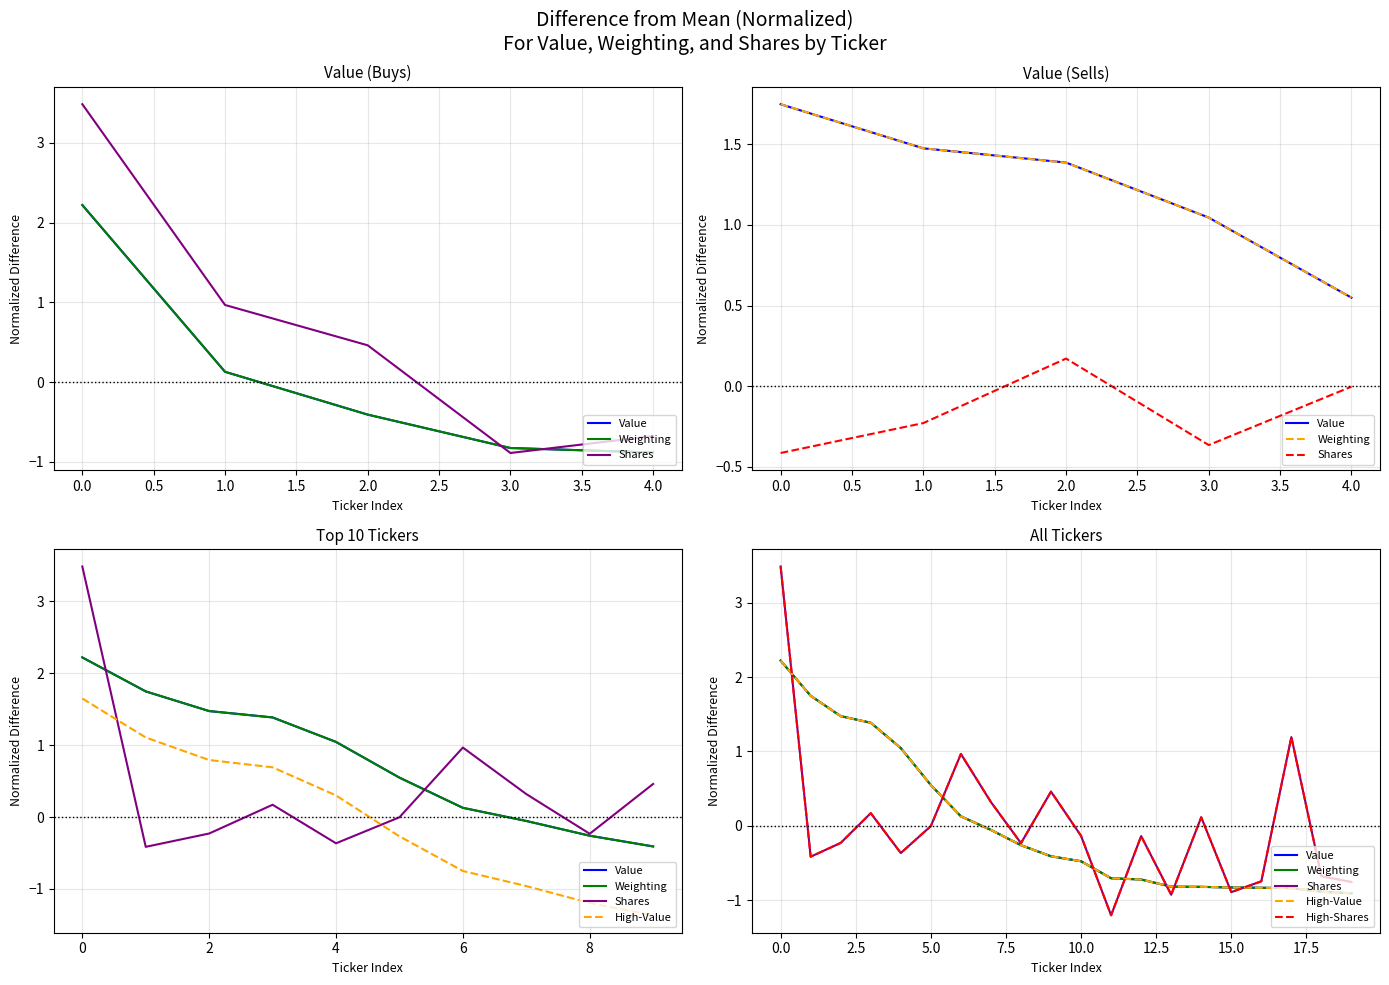

How many intersections are there between Shares and High-Value?

8